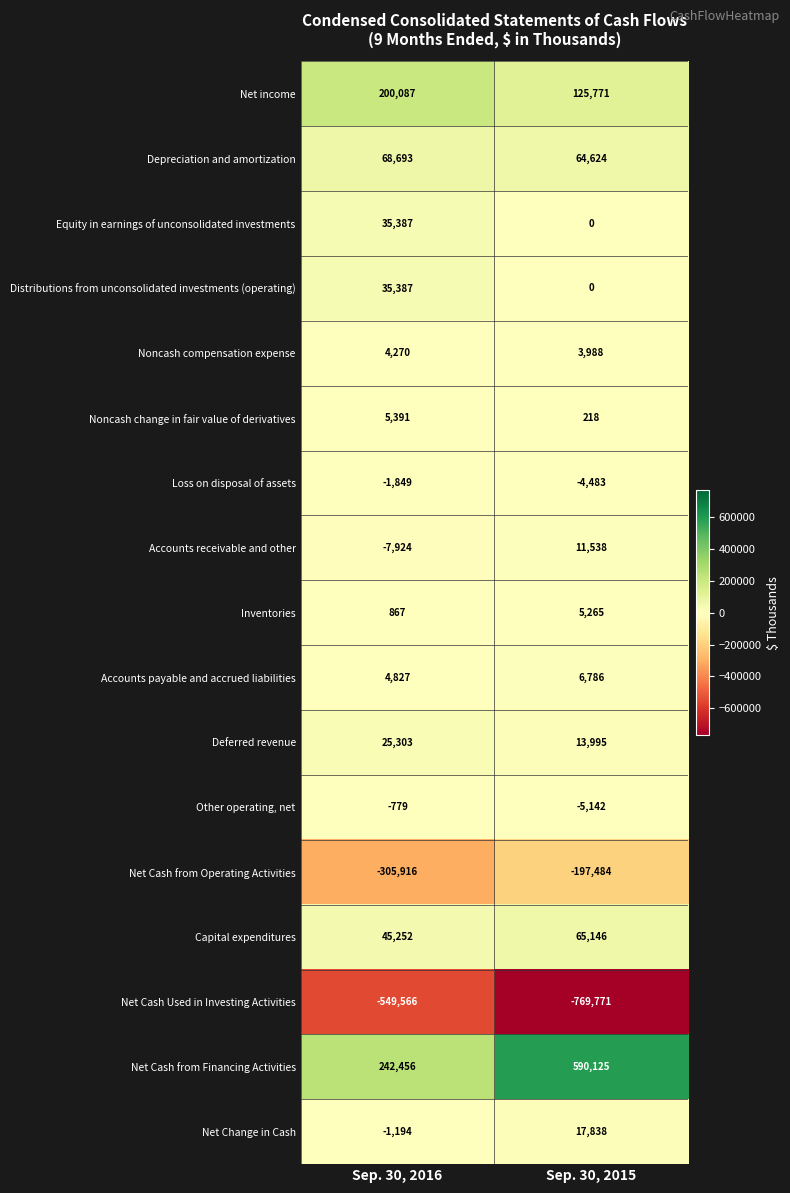

At which category is the sum across all series the highest?

Sep. 30, 2015